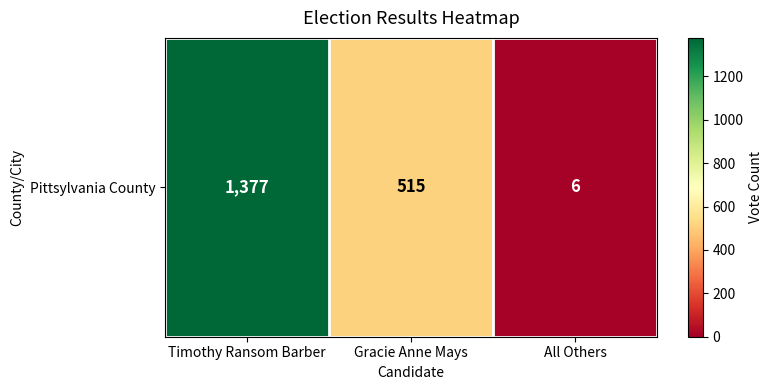

What value does the data have at Timothy Ransom Barber, to the nearest 50?

1400